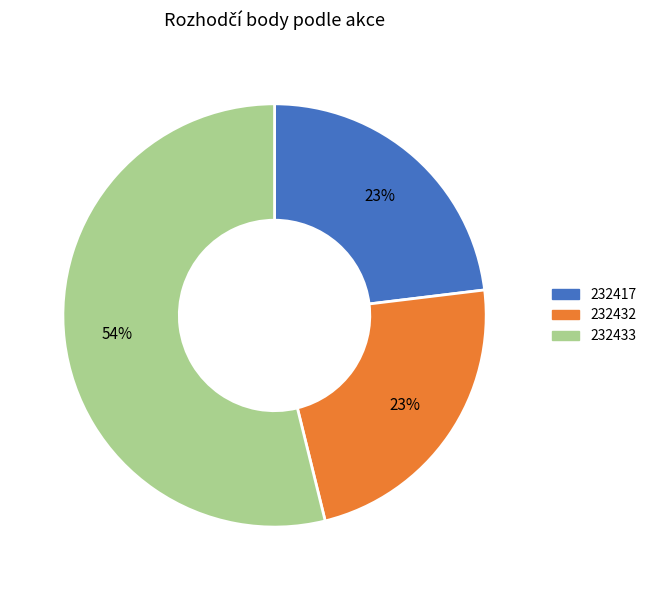

Does 232417 represent more than half of the total?

No